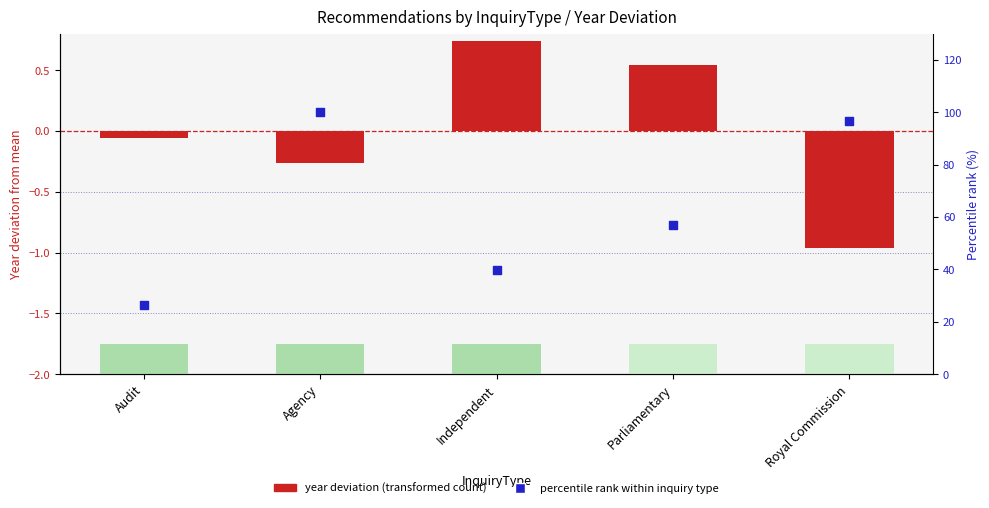

Which series has the widest spread of Y values?

percentile rank within inquiry type